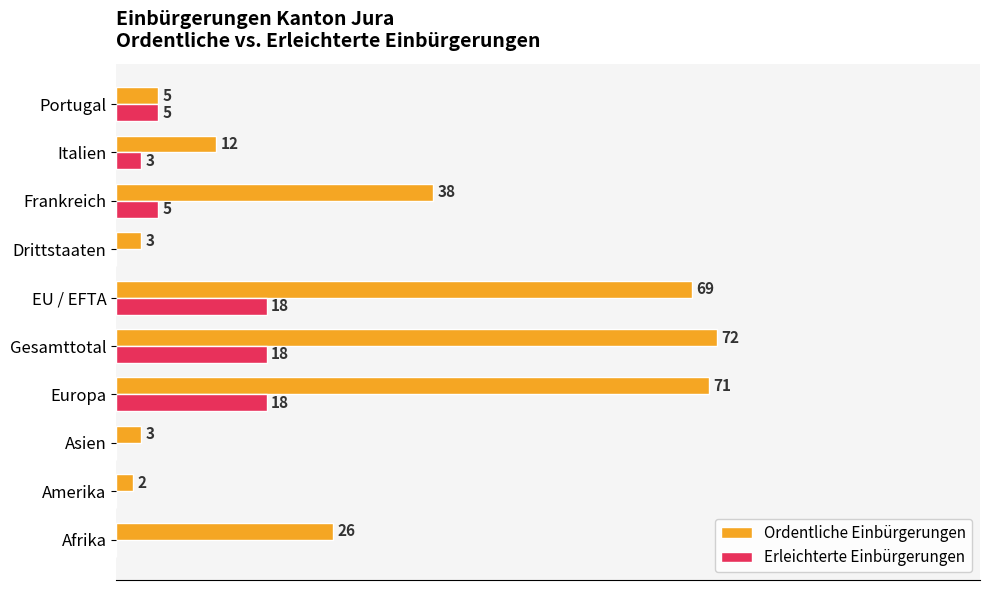

At which label does Ordentliche Einbürgerungen reach its peak?

Gesamttotal